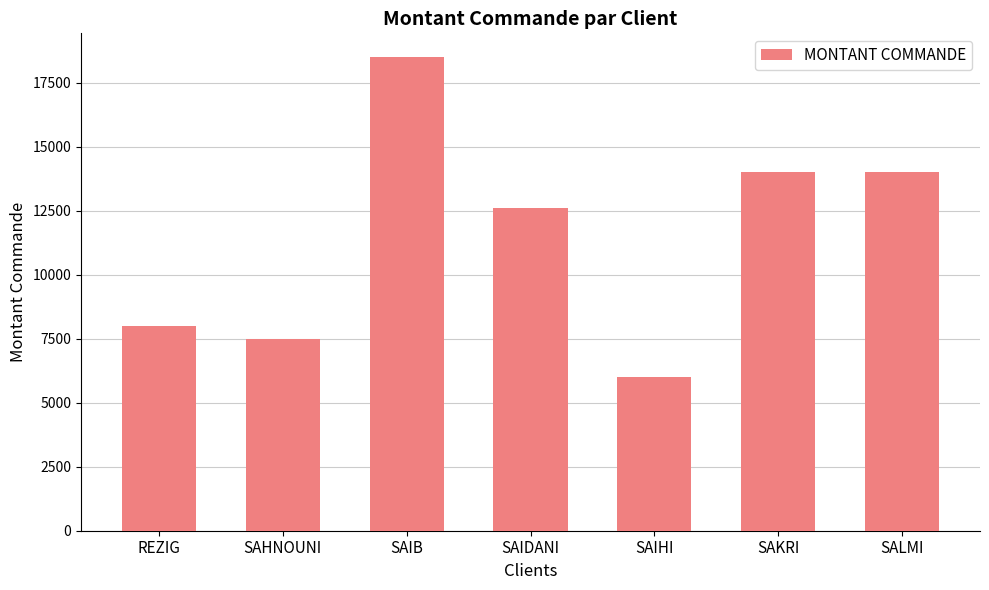

What is the label of the 3rd bar from the right?

SAIHI